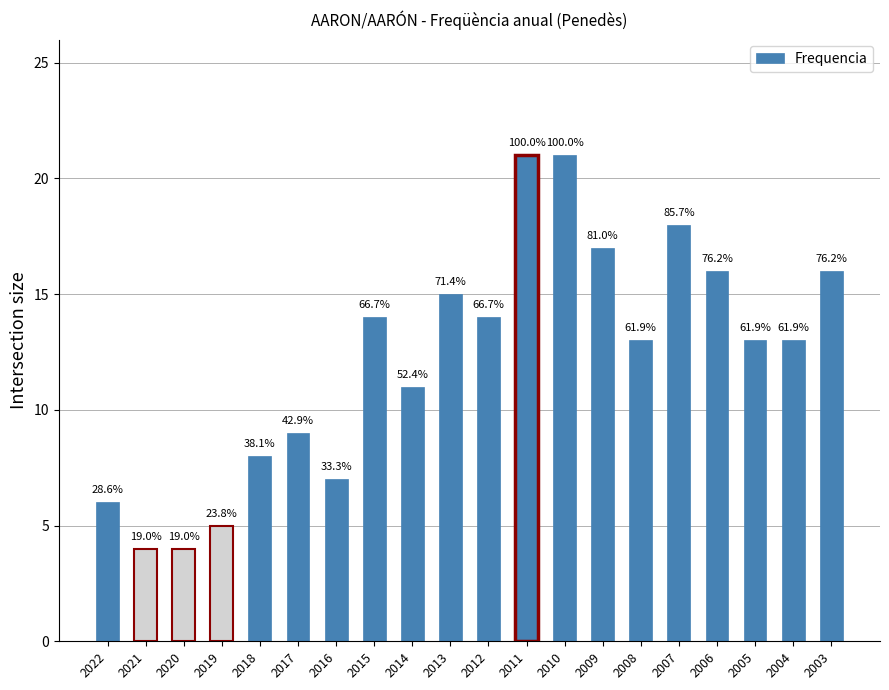

What is the minimum value shown in the chart?

4